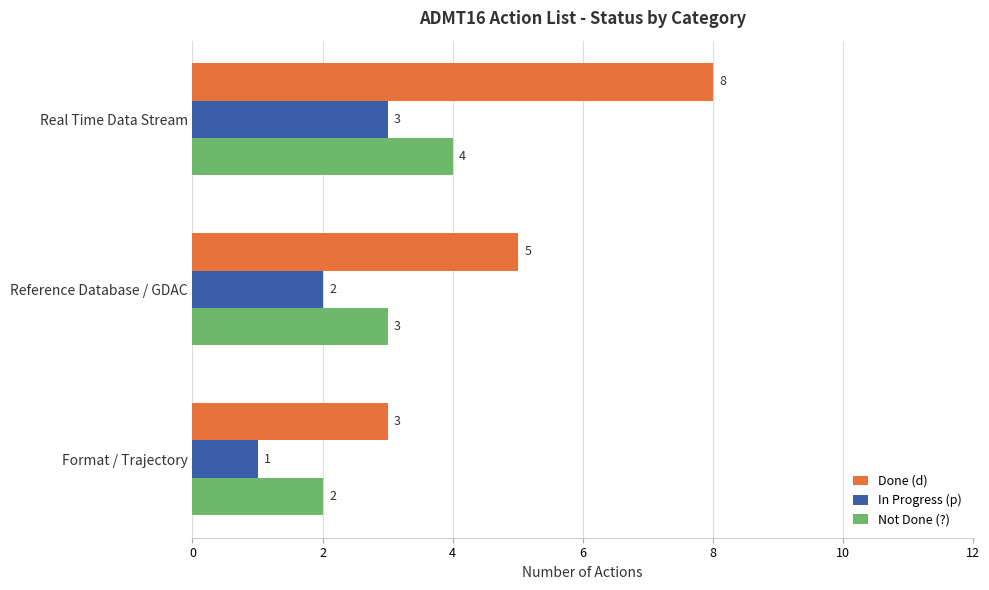

The Done (d) series shows 3 at Format / Trajectory. True or false?

True